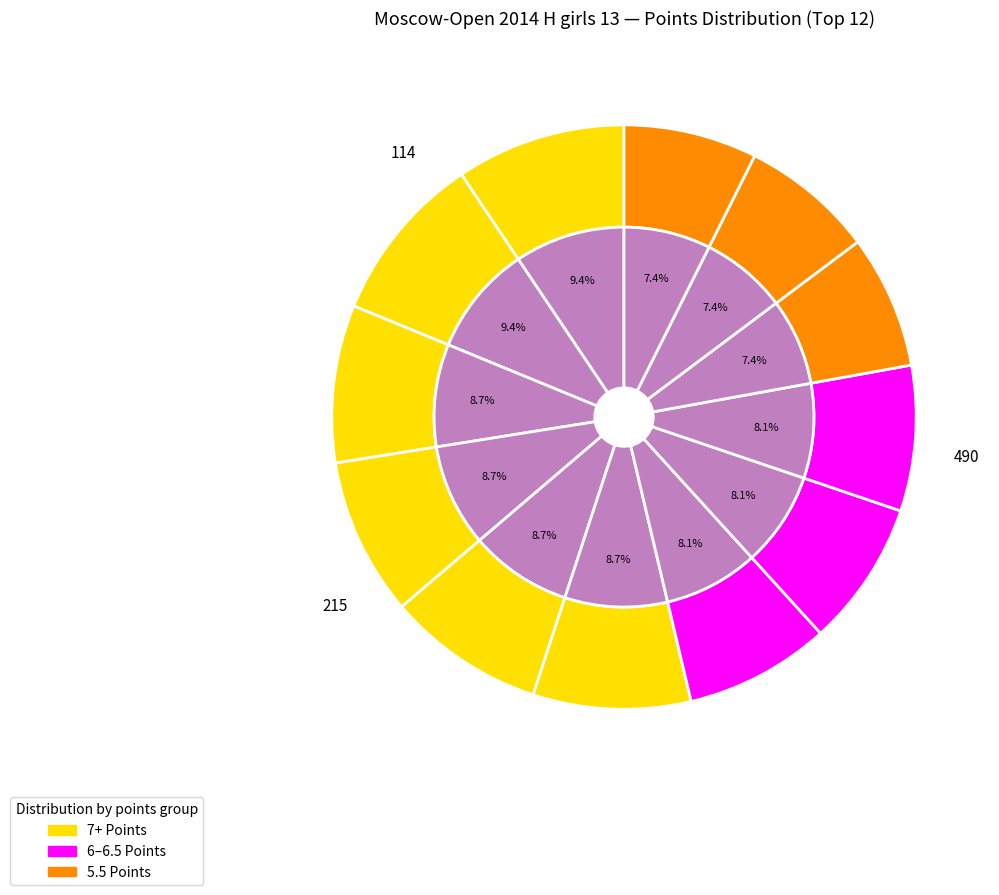

Rank the categories by value from highest to lowest.

Filippova Darya, Grigoryan Arpine, Spiridonova Yana, Kochukova Anna, Shelepneva Darya, Zhemchuzhina Elizaveta, Nosacheva Mariya, Dyachkova Maria, Krapivina Galina, Shpanko Nadiia, Shafigullina Zarina, Kondakova Yulia